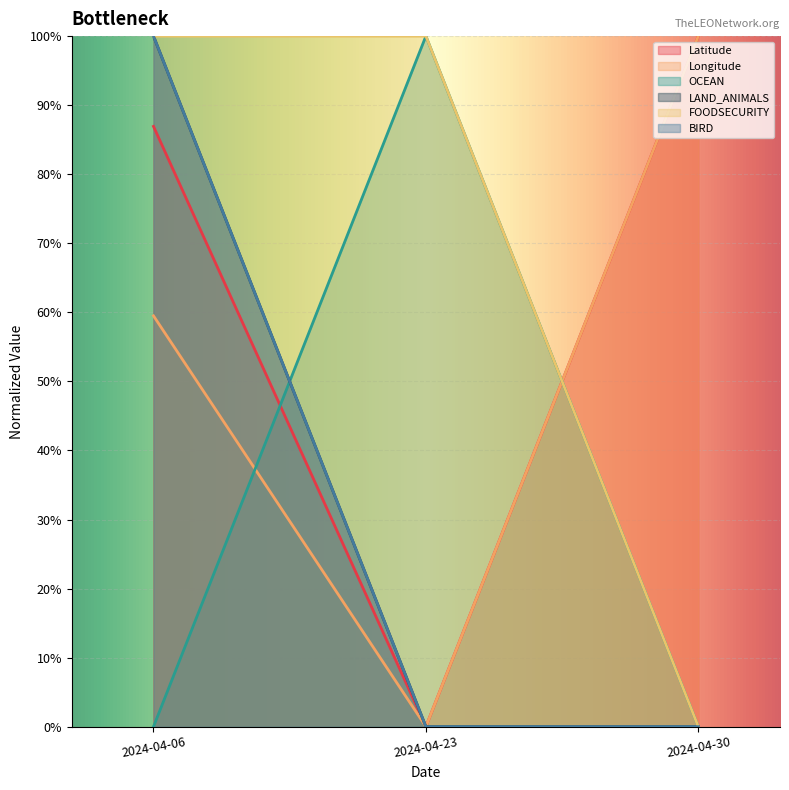

The value of Longitude at 2024-04-30 is 1.0. True or false?

True